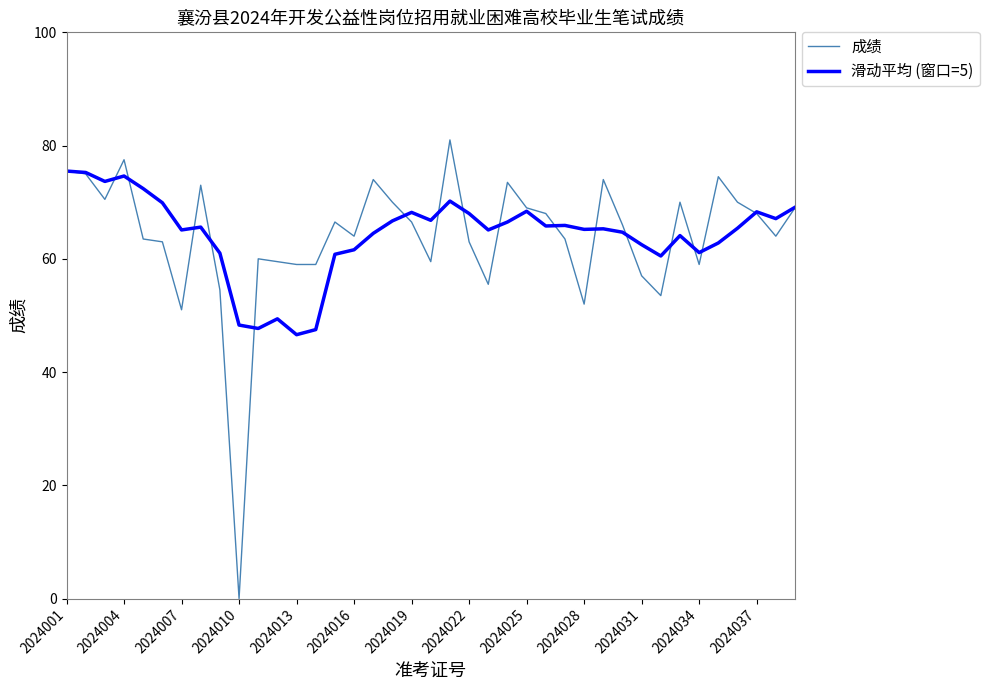

Which series has the largest range (max minus min)?

成绩